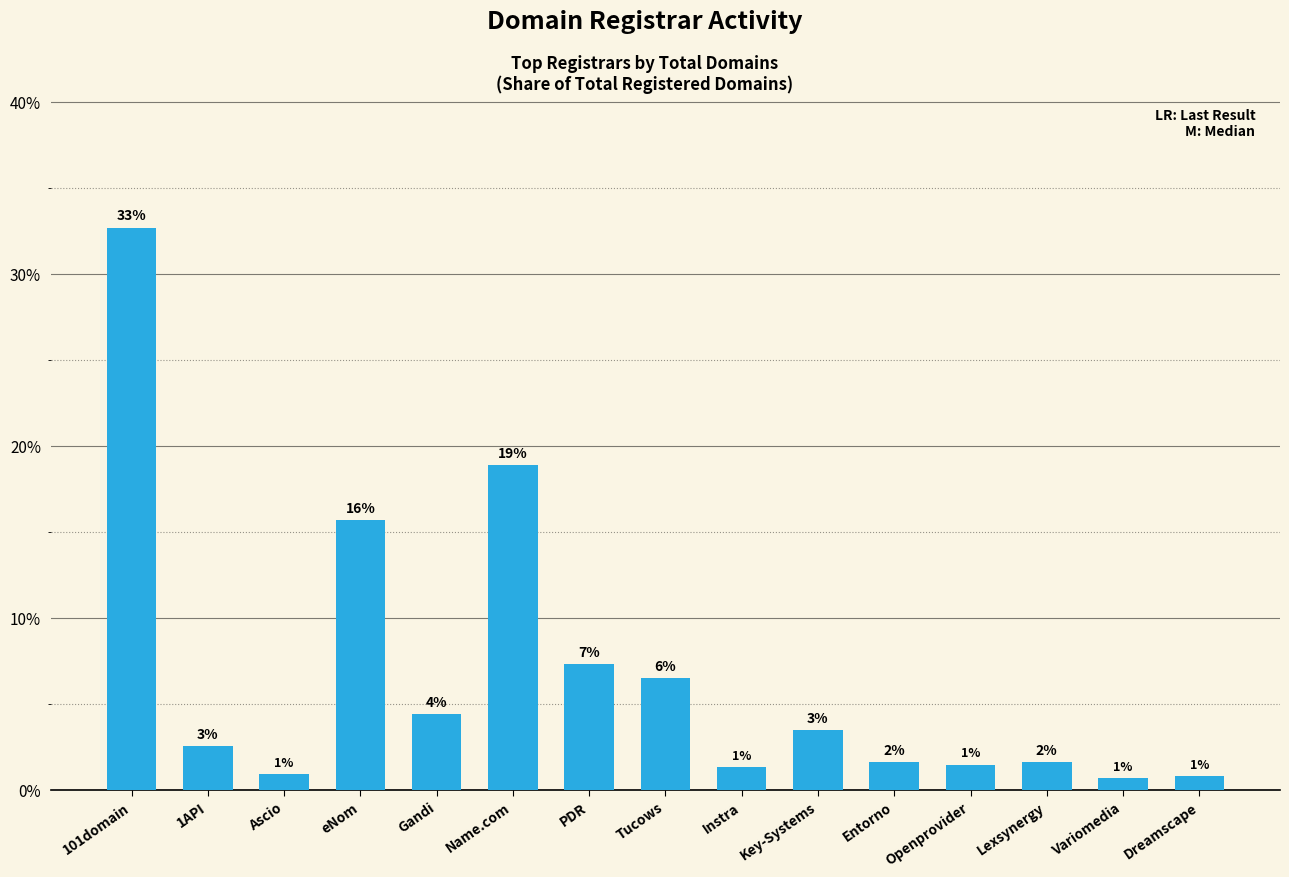

Are the bars horizontal?

No